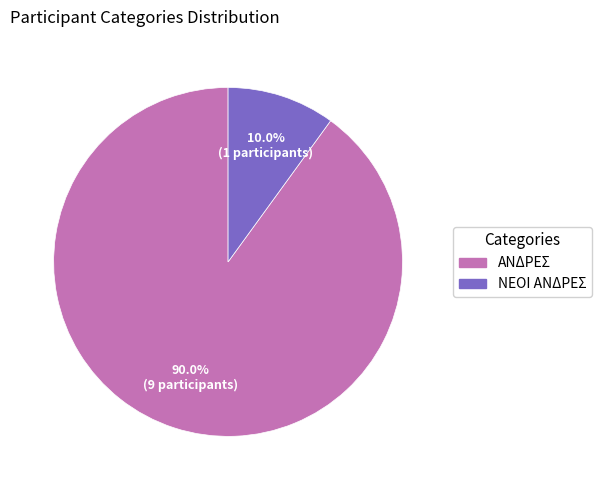

Does any single category account for the majority?

Yes